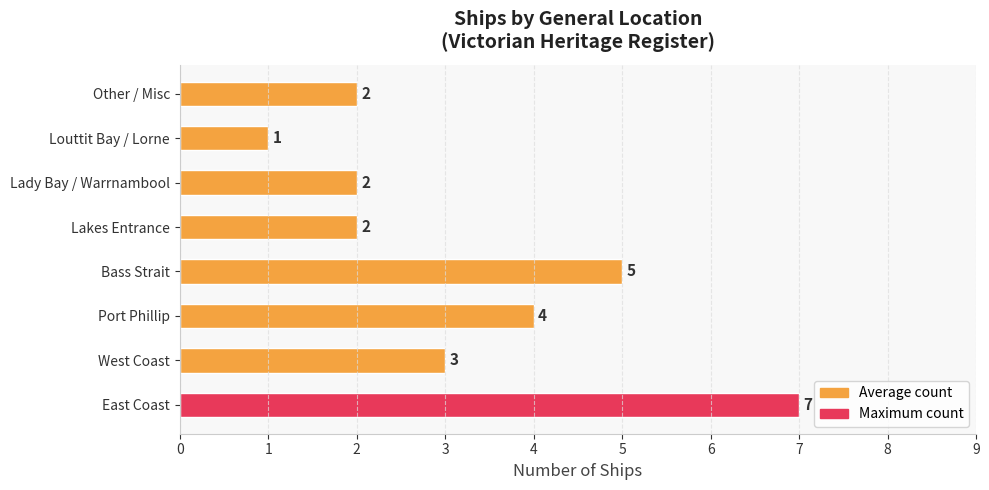

Approximately how many times larger is the value at West Coast compared to Lakes Entrance?

1.5